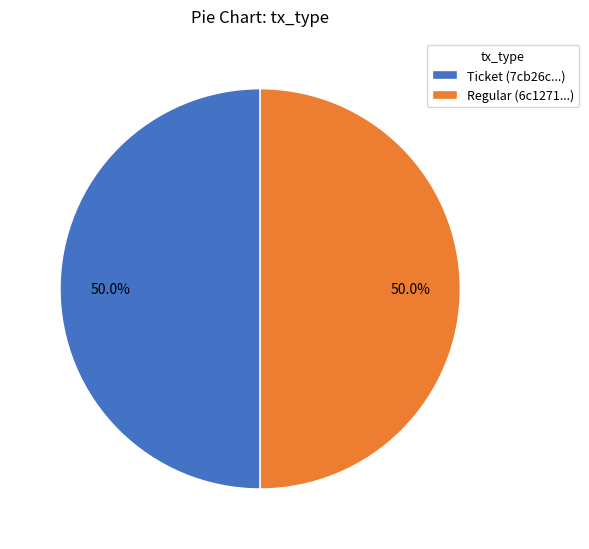

To the nearest percent, what is the difference between the largest and smallest slice percentages?

0%